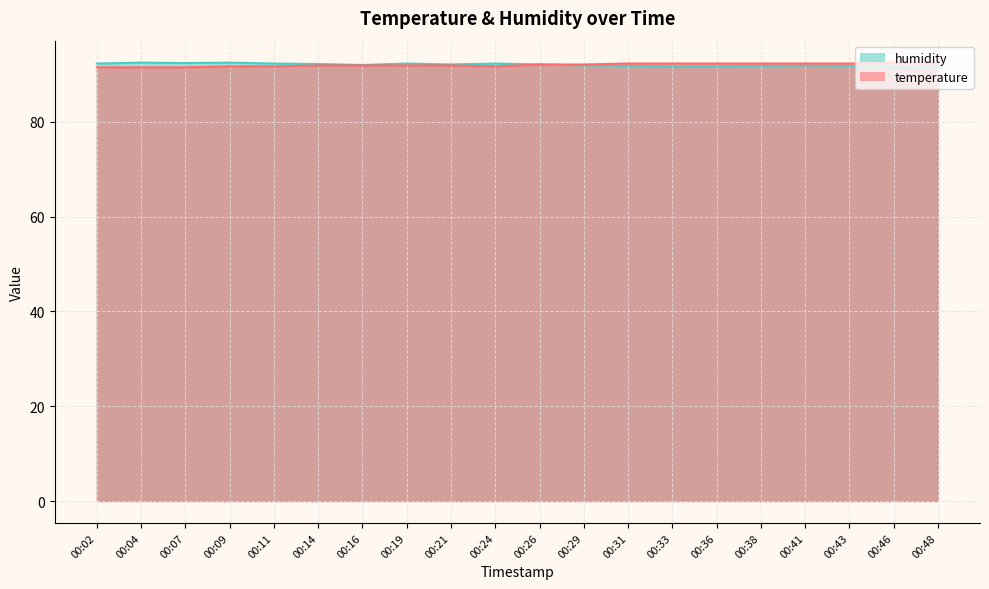

True or false: humidity and temperature cross at least once.

False